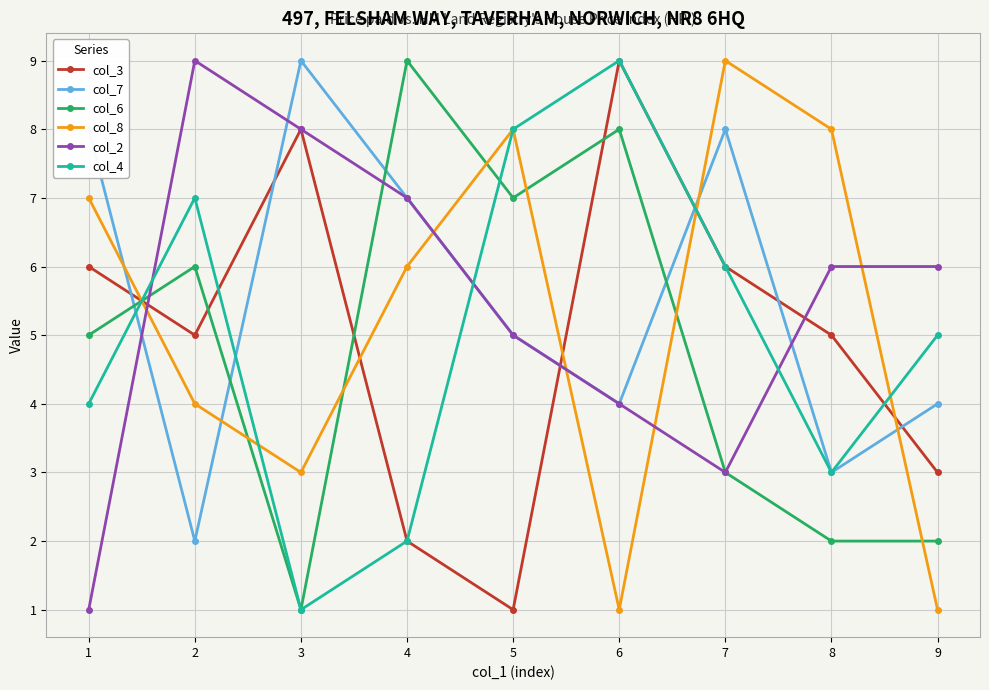

True or false: col_8 and col_6 cross at least once.

True